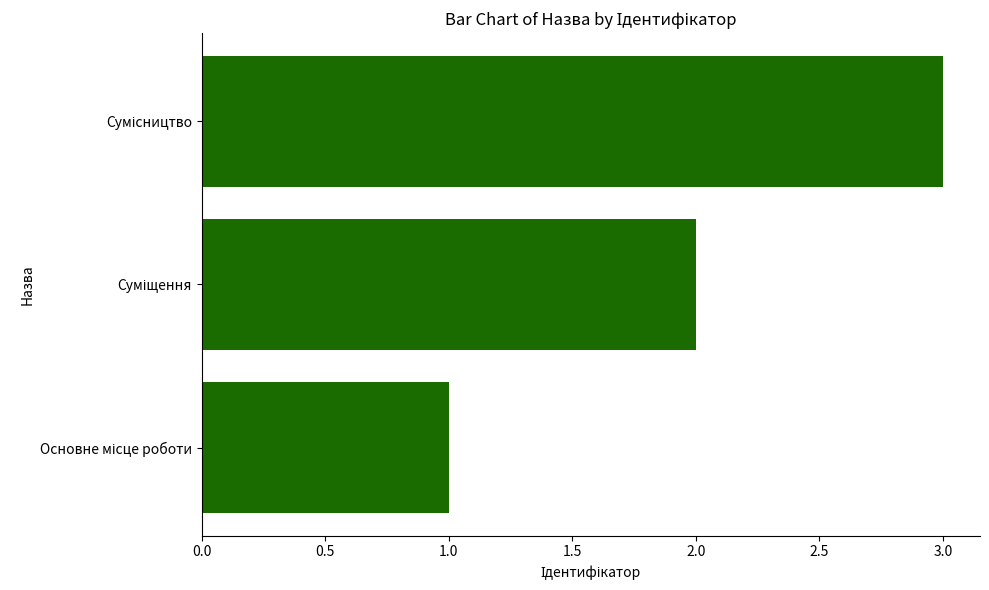

What is the sum of all values?

6